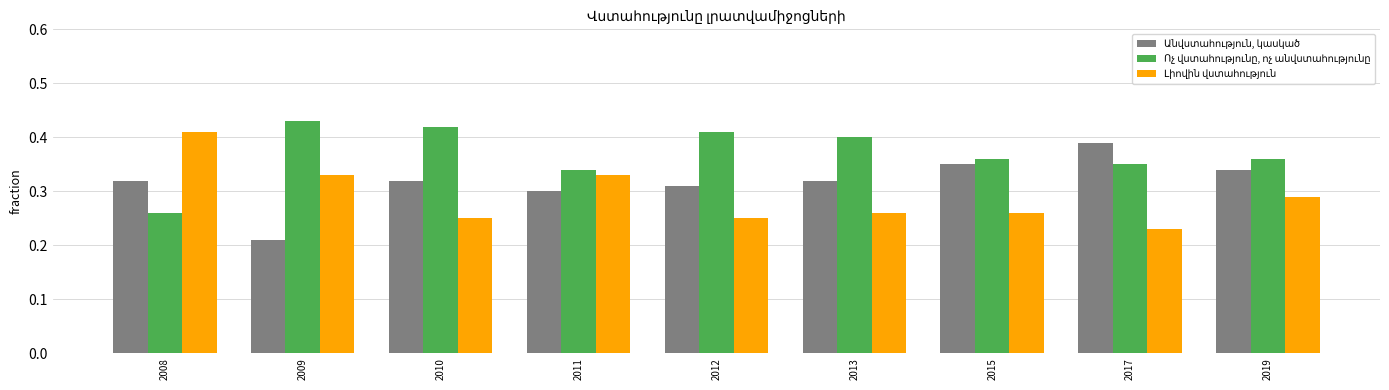

At which category does the chart reach its minimum across all series?

2009